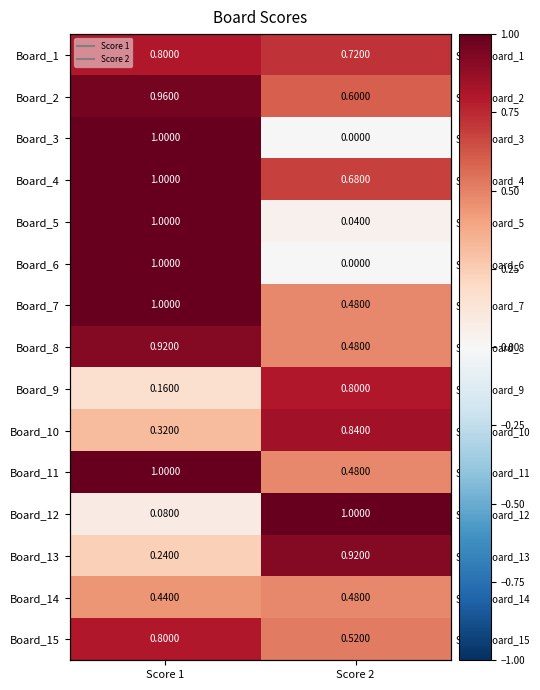

Rank the series at Score 1 from lowest to highest value.

Board_12, Board_9, Board_13, Board_10, Board_14, Board_1, Board_15, Board_8, Board_2, Board_3, Board_4, Board_5, Board_6, Board_7, Board_11